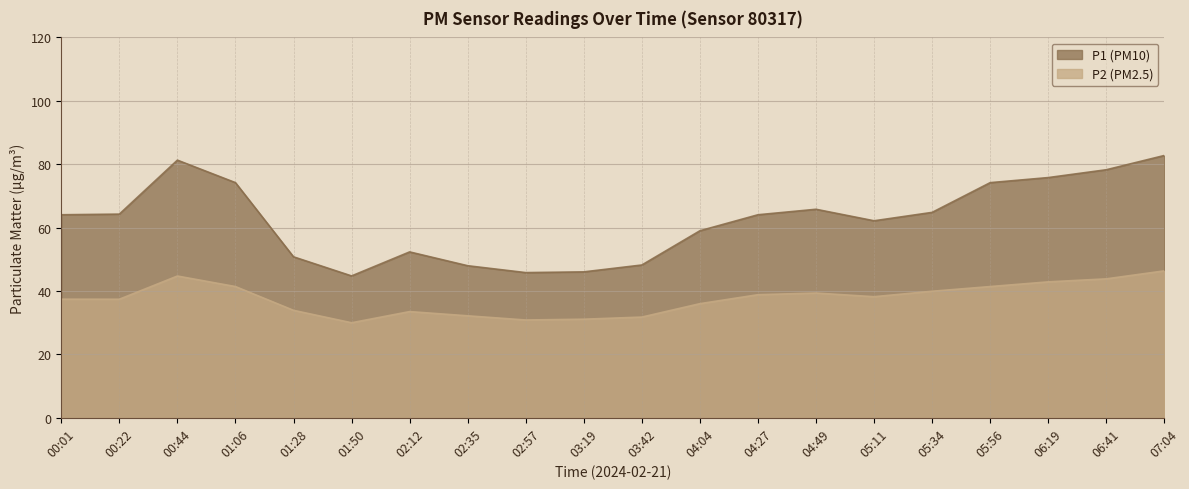

What is the label of the 1st point from the right?

07:04